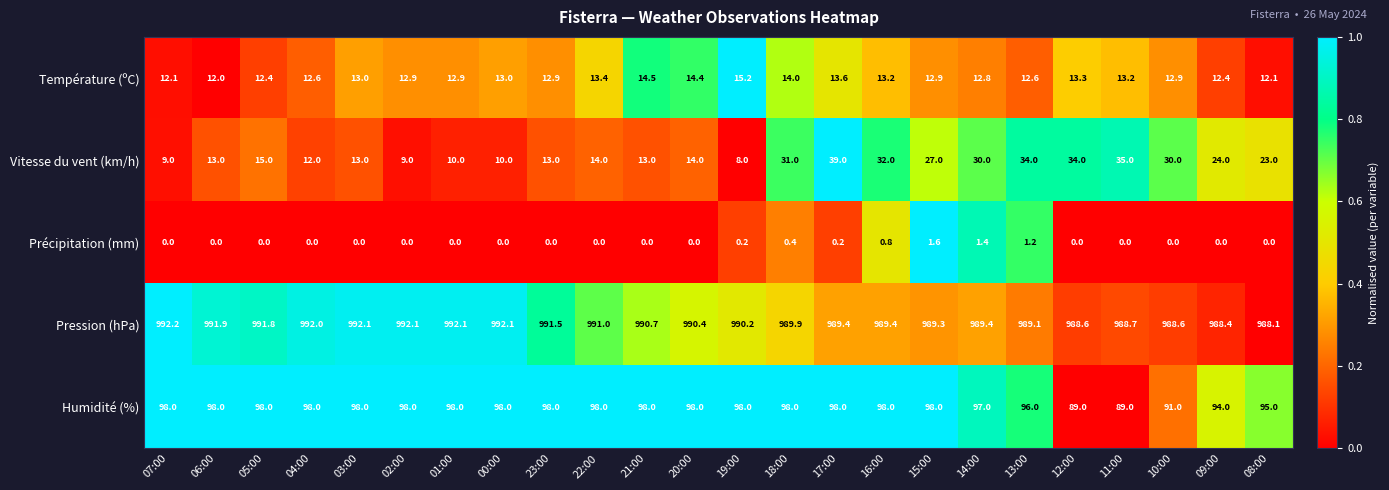

Which series has the widest spread of values?

Vitesse du vent (km/h)